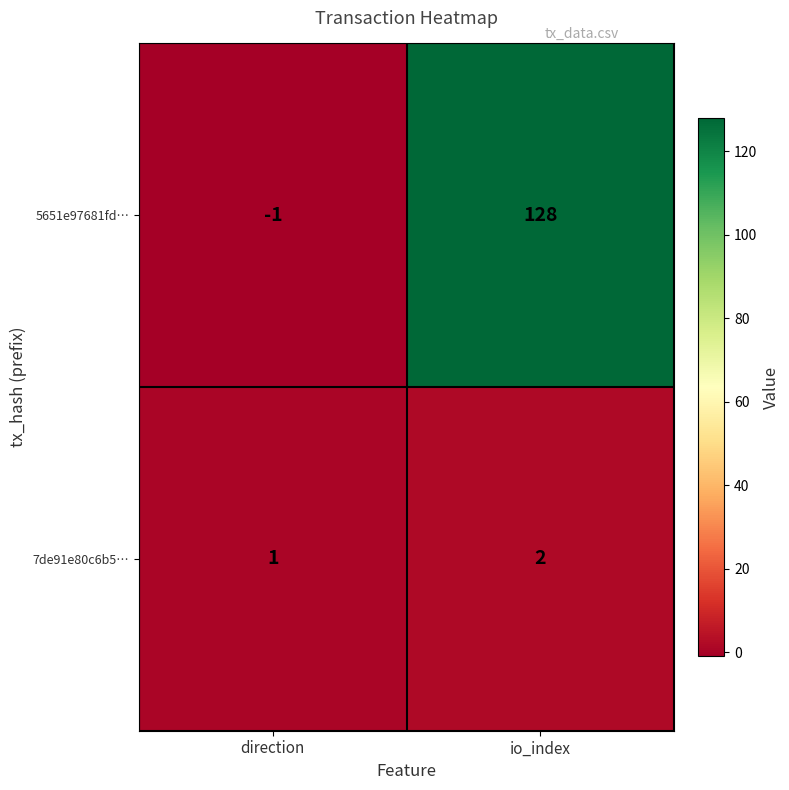

The 5651e97681fd… series shows 128 at io_index. True or false?

True